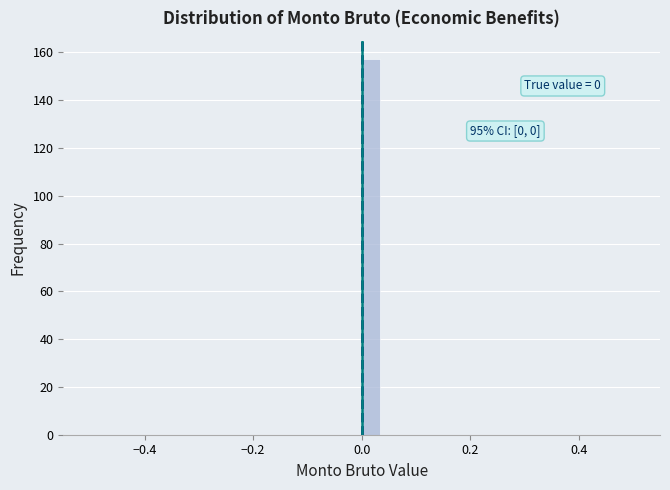

Read against the x-axis, roughly where is the centre of the tallest bar?

0.02